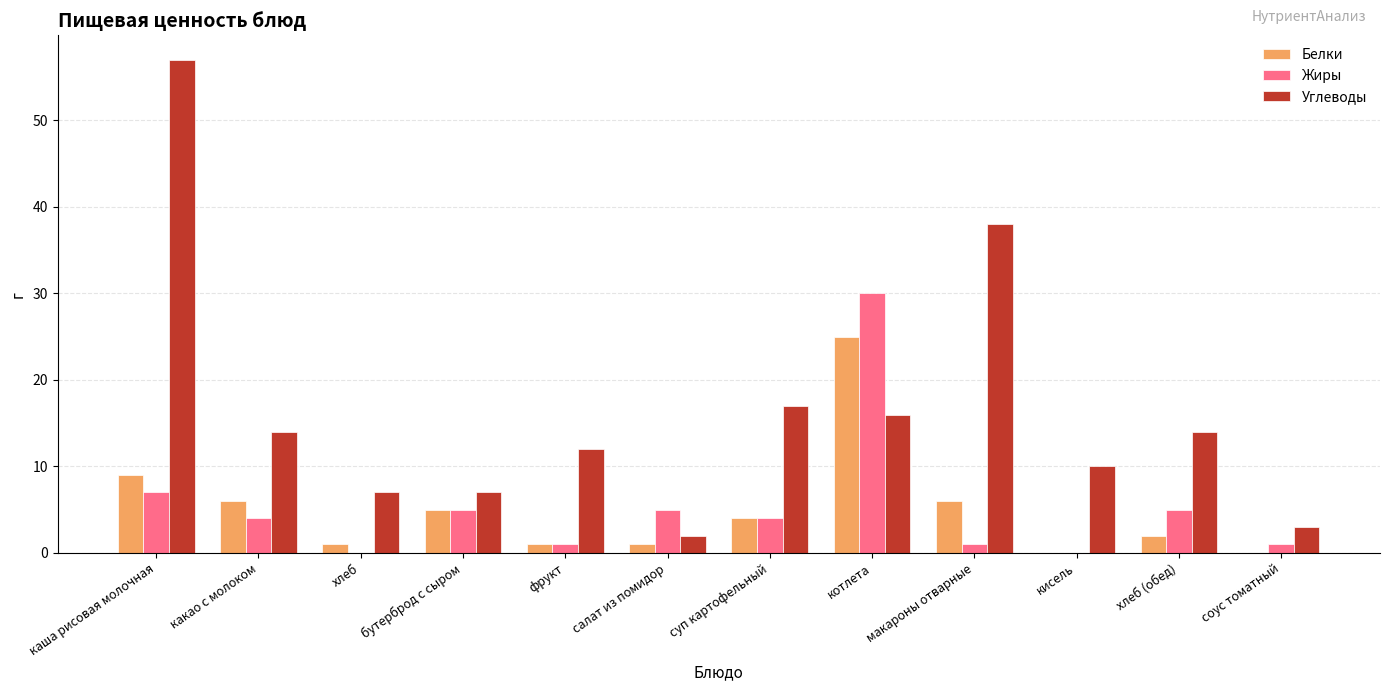

Which series has the largest total across all categories?

Углеводы